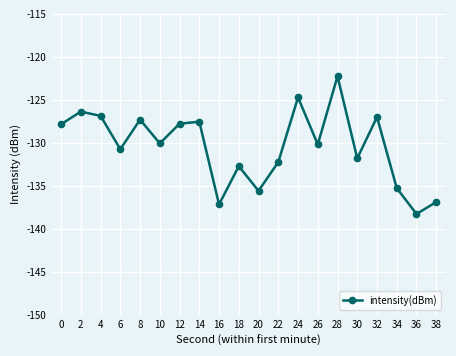

What is the smallest value displayed?

-138.3